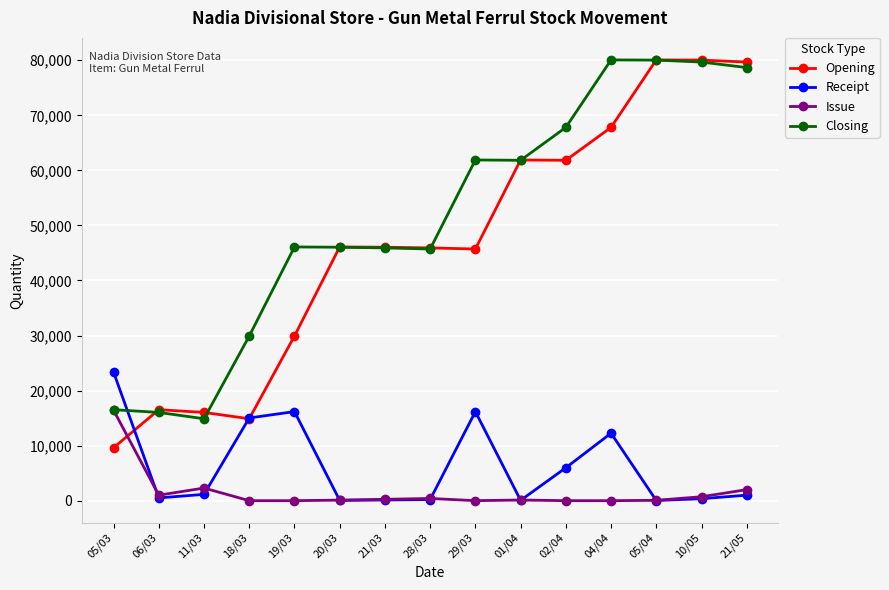

Which series has the largest range (max minus min)?

Opening